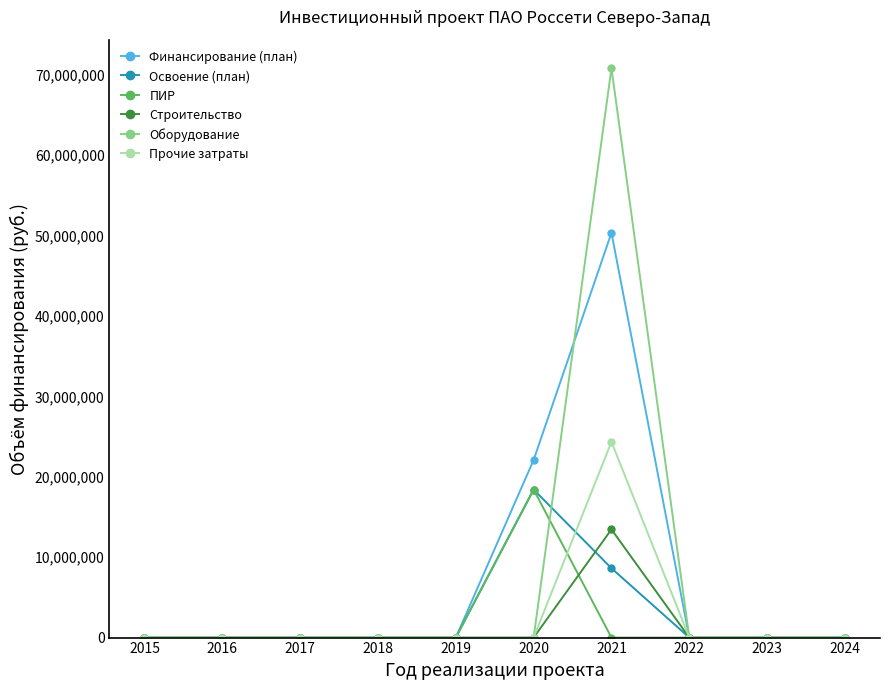

Reading left to right, what are all the values shown in this chart?

Финансирование (план): 0	0	0	0	0	22092137	50347748	0	0	0
Освоение (план): 0	0	0	0	0	18410115	8623124	0	0	0
ПИР: 0	0	0	0	0	18410115	0	0	0	0
Строительство: 0	0	0	0	0	0	13452609	0	0	0
Оборудование: 0	0	0	0	0	0	70827616	0	0	0
Прочие затраты: 0	0	0	0	0	0	24342899	0	0	0